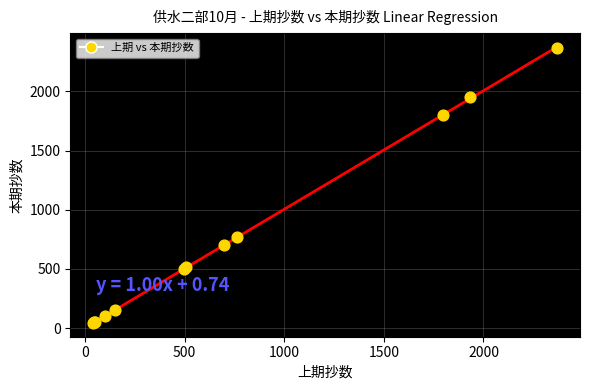

What Y value in the scatter plot is closest to 1205?

770